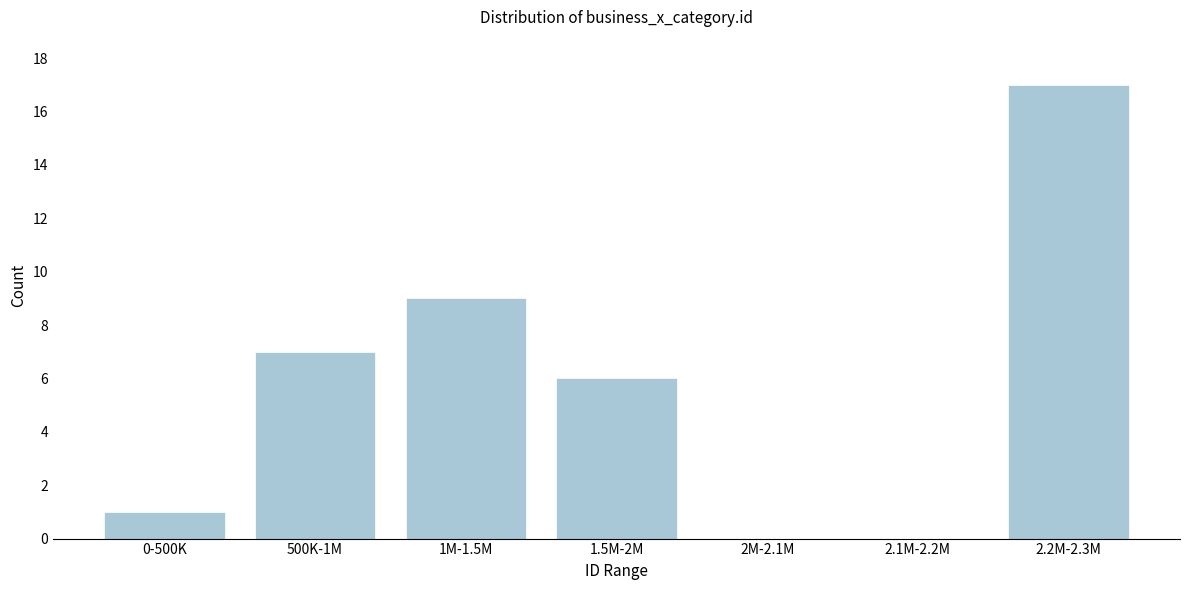

Reading left to right, list all the values displayed in this chart.

0-500K=1	500K-1M=7	1M-1.5M=9	1.5M-2M=6	2M-2.1M=0	2.1M-2.2M=0	2.2M-2.3M=17